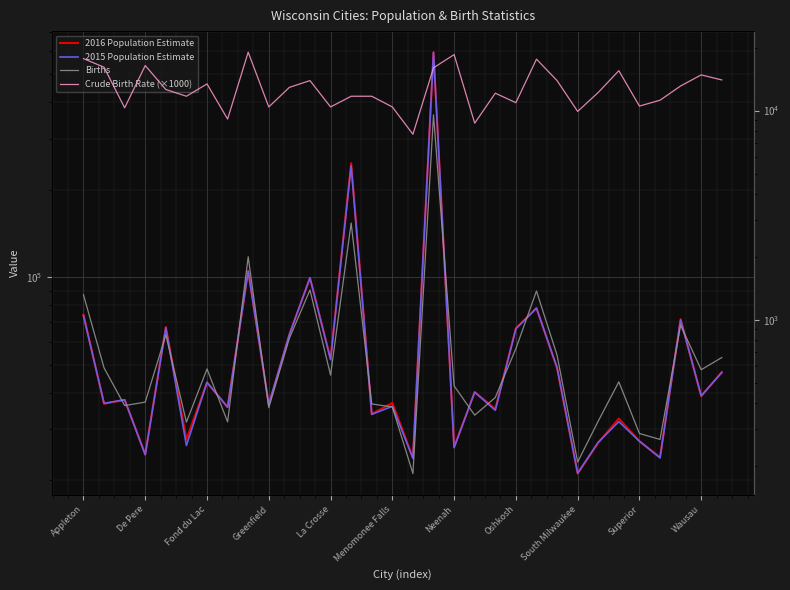

True or false: Births and Crude Birth Rate (×1000) intersect in this chart.

False